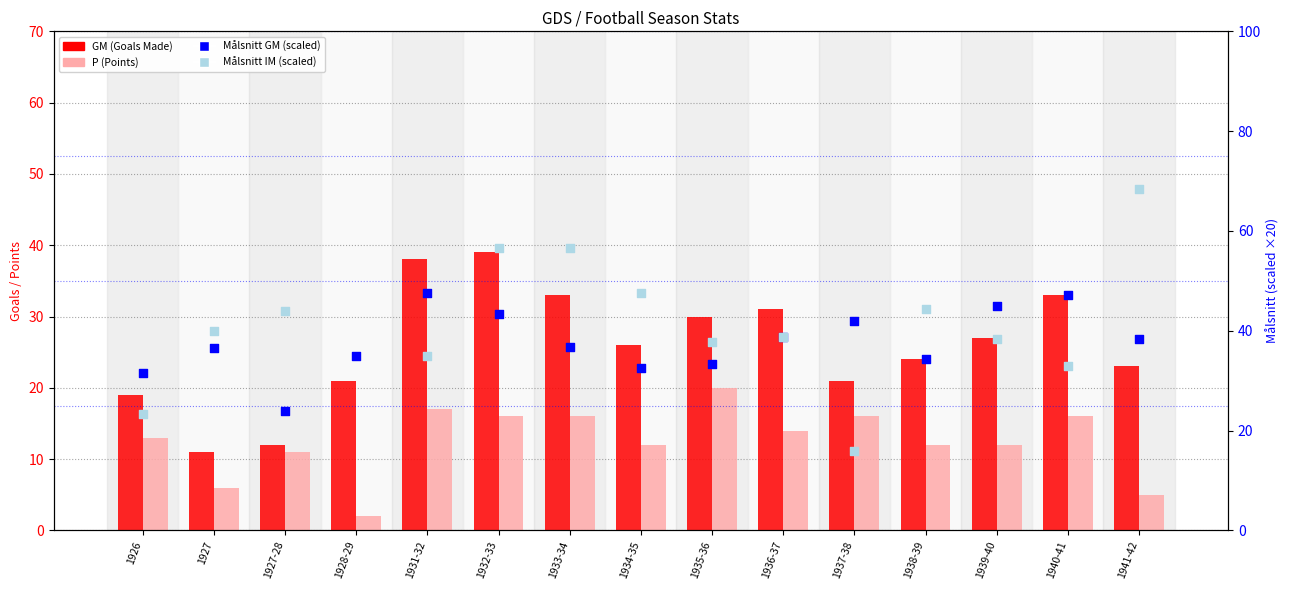

Which series contains the lowest Y value?

P (Points)